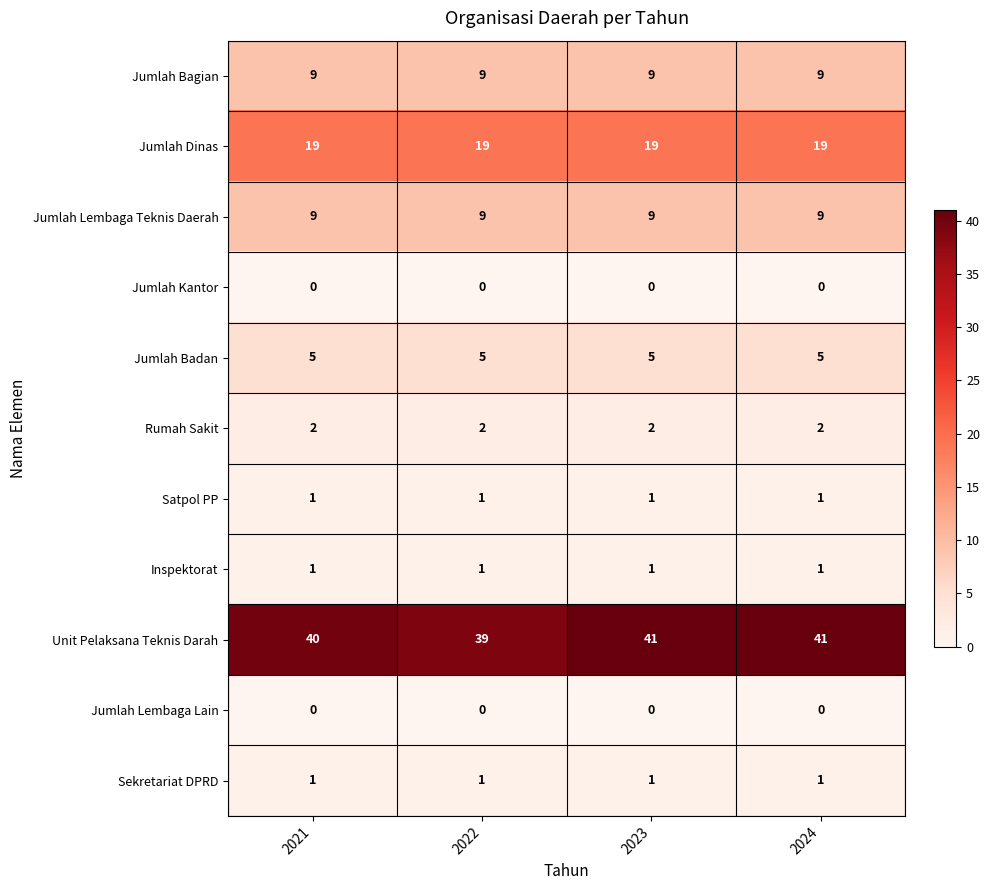

True or false: Jumlah Lembaga Teknis Daerah has a value of 9 at 2022.

True